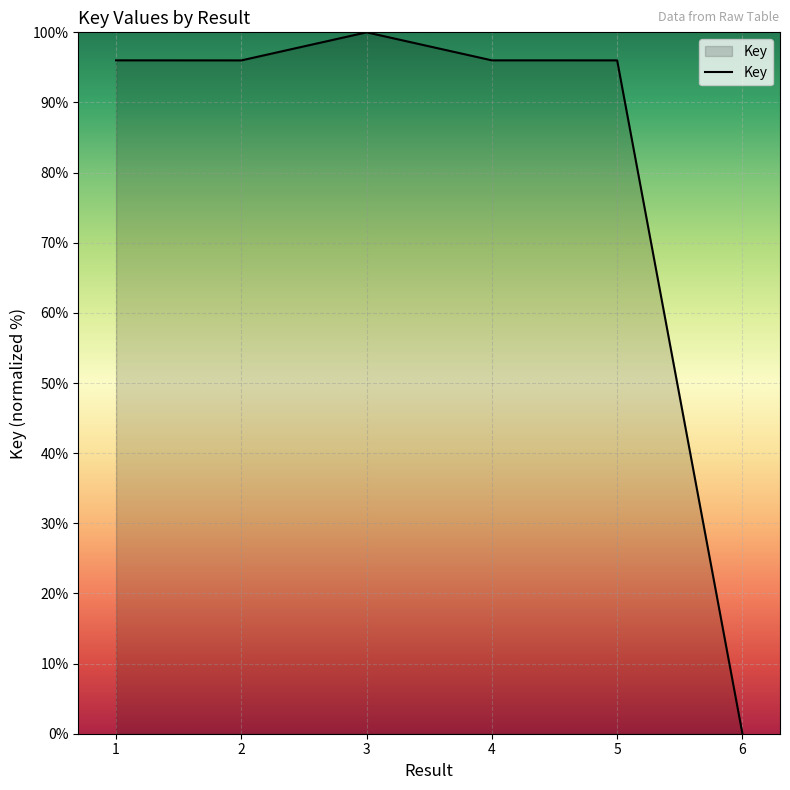

Read the value at 4.

96.0